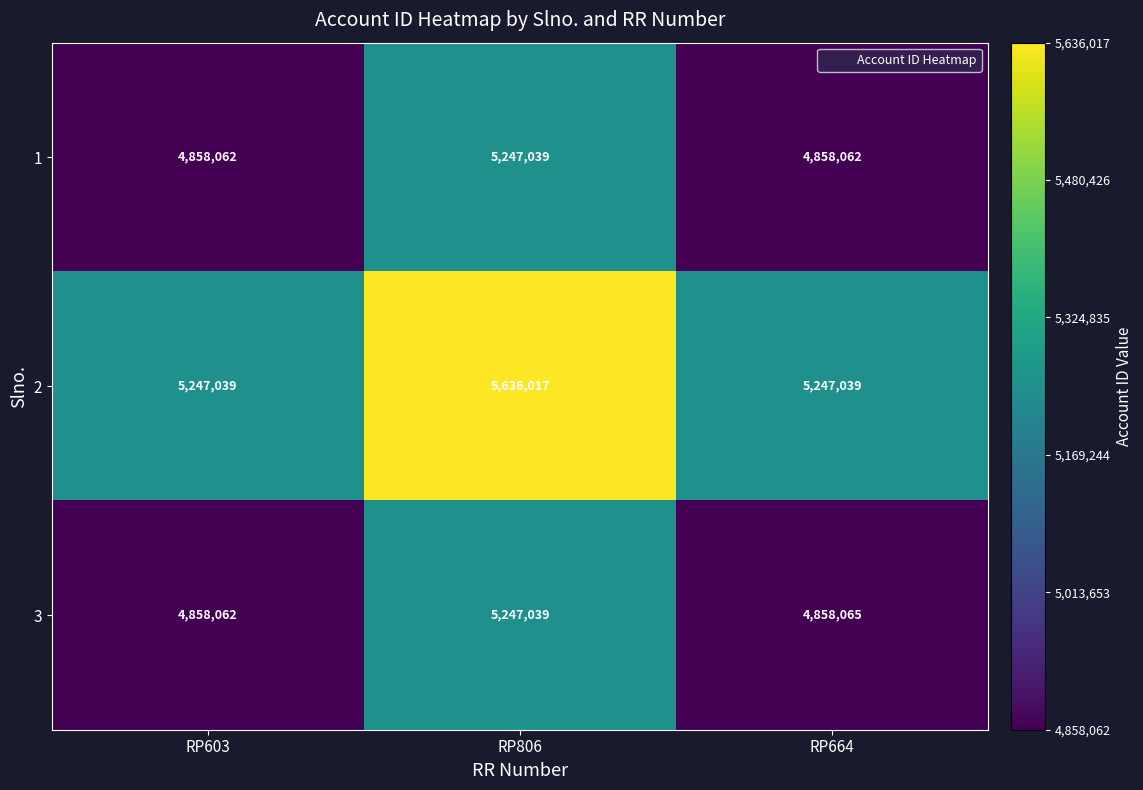

What is the total value across all series at RP806?

16130095